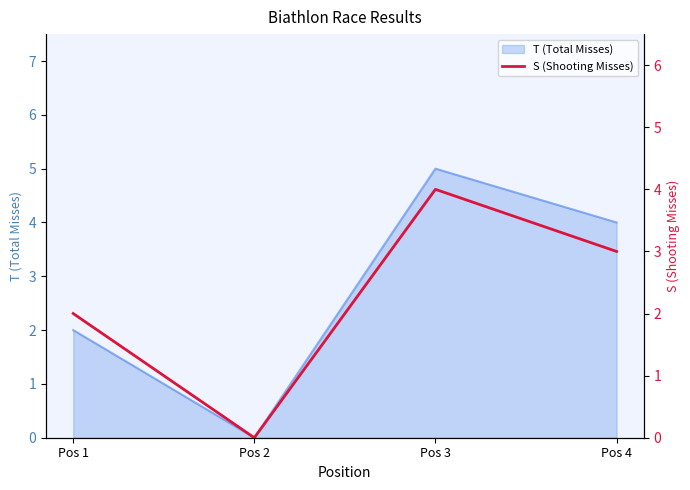

Rank the categories by value from highest to lowest.

Pos 3, Pos 4, Pos 1, Pos 2